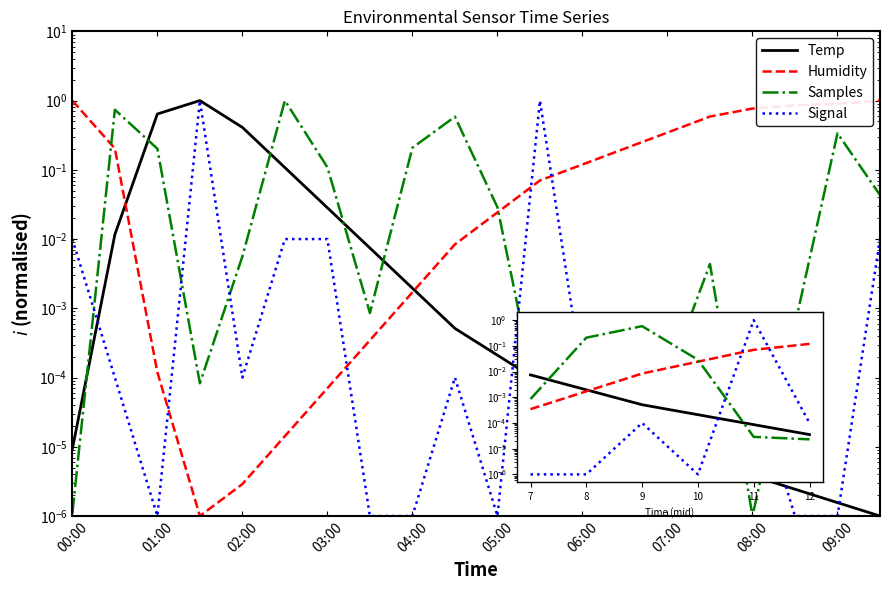

True or false: Signal and Samples intersect in this chart.

True